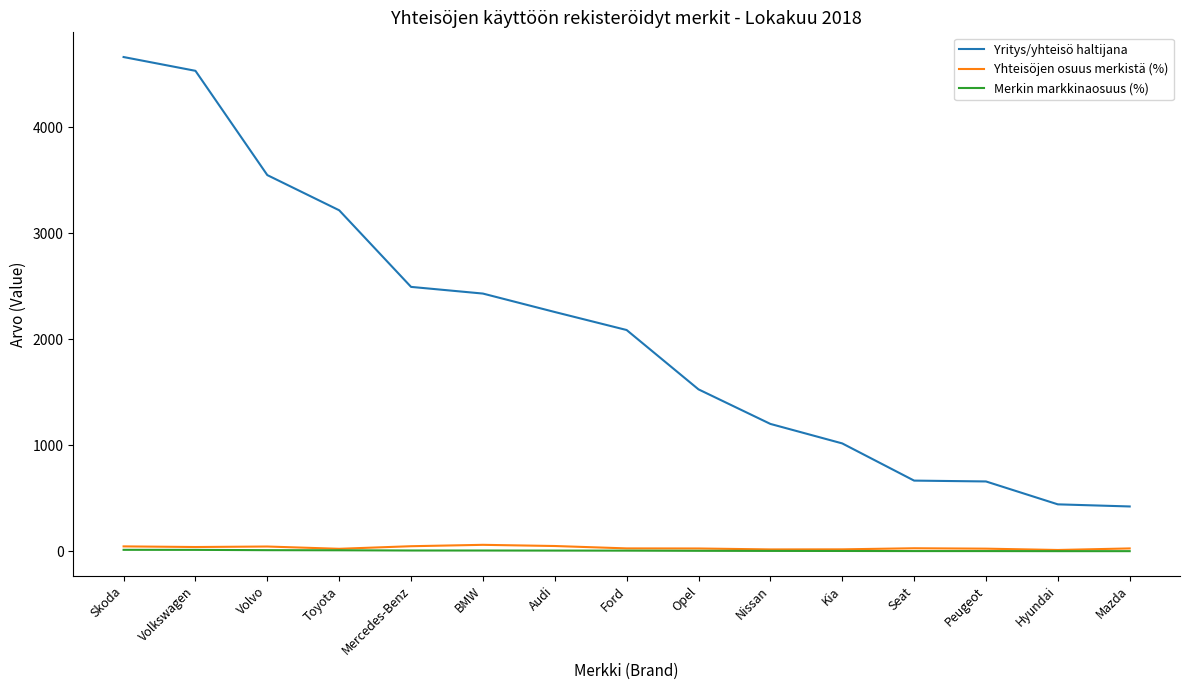

How many lines are shown in the chart?

3